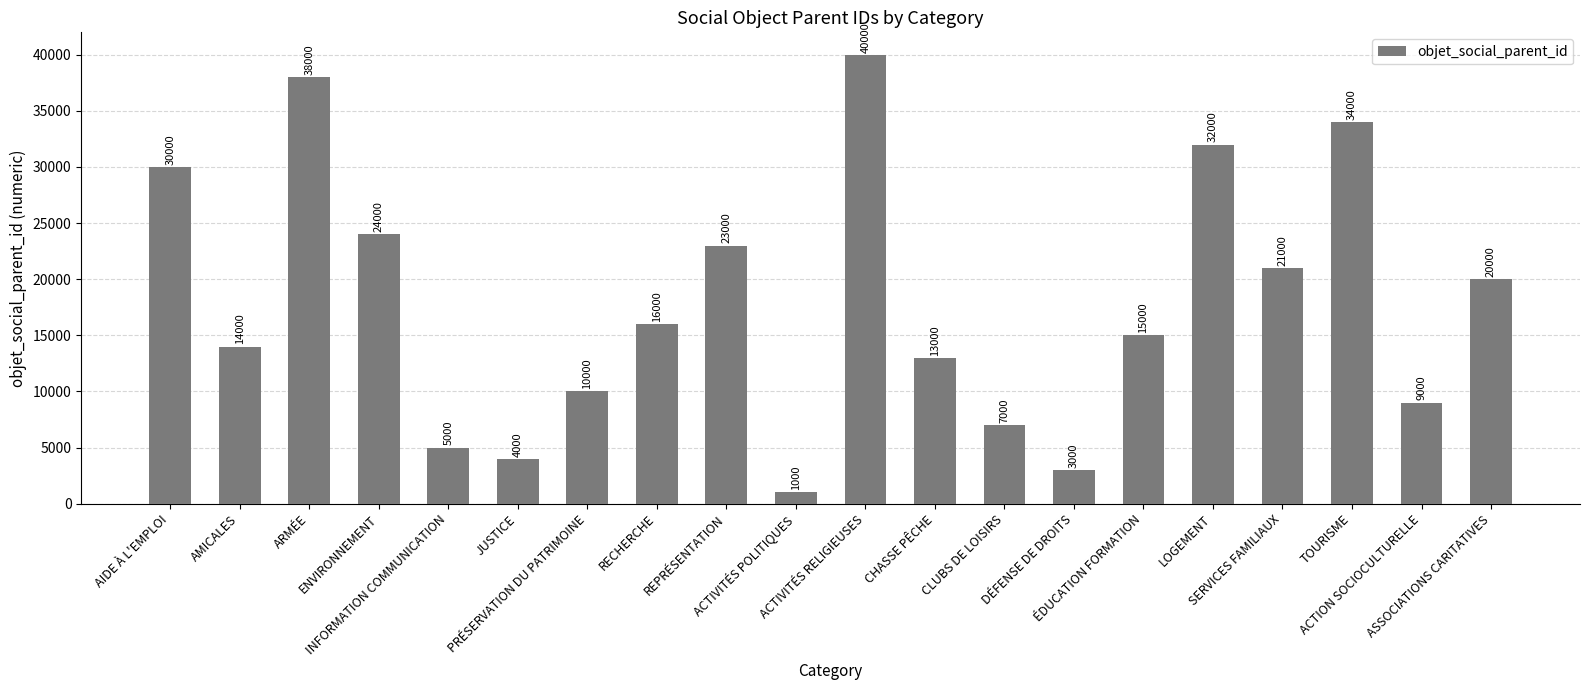

What is the ratio of the value at AMICALES to the value at CLUBS DE LOISIRS?

2.0